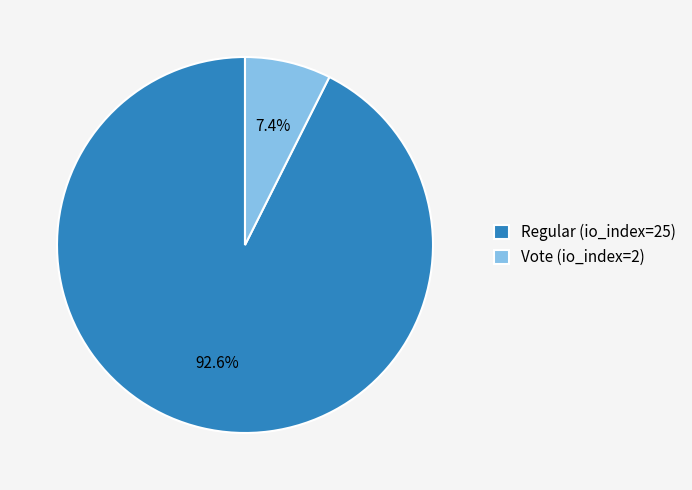

How many segments does this pie chart have?

2